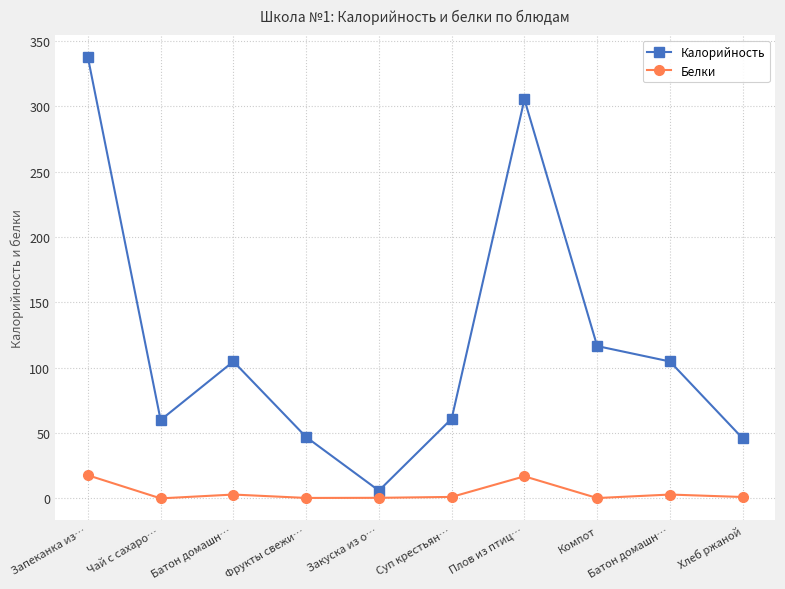

At which label is Калорийность closest to 171?

Компот